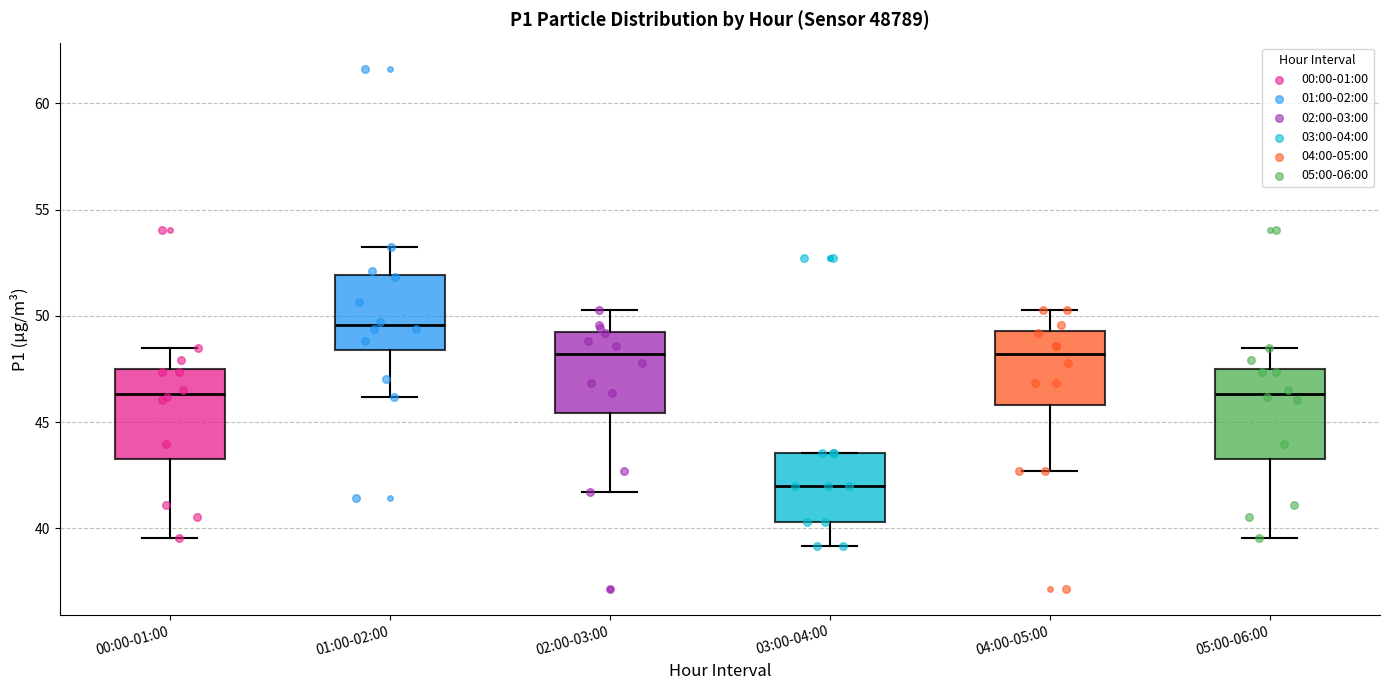

Where is the lower edge of the box for 01:00-02:00 on the y-axis? The values are not printed on the chart, so give them approximately, as read against the axis.

48.5